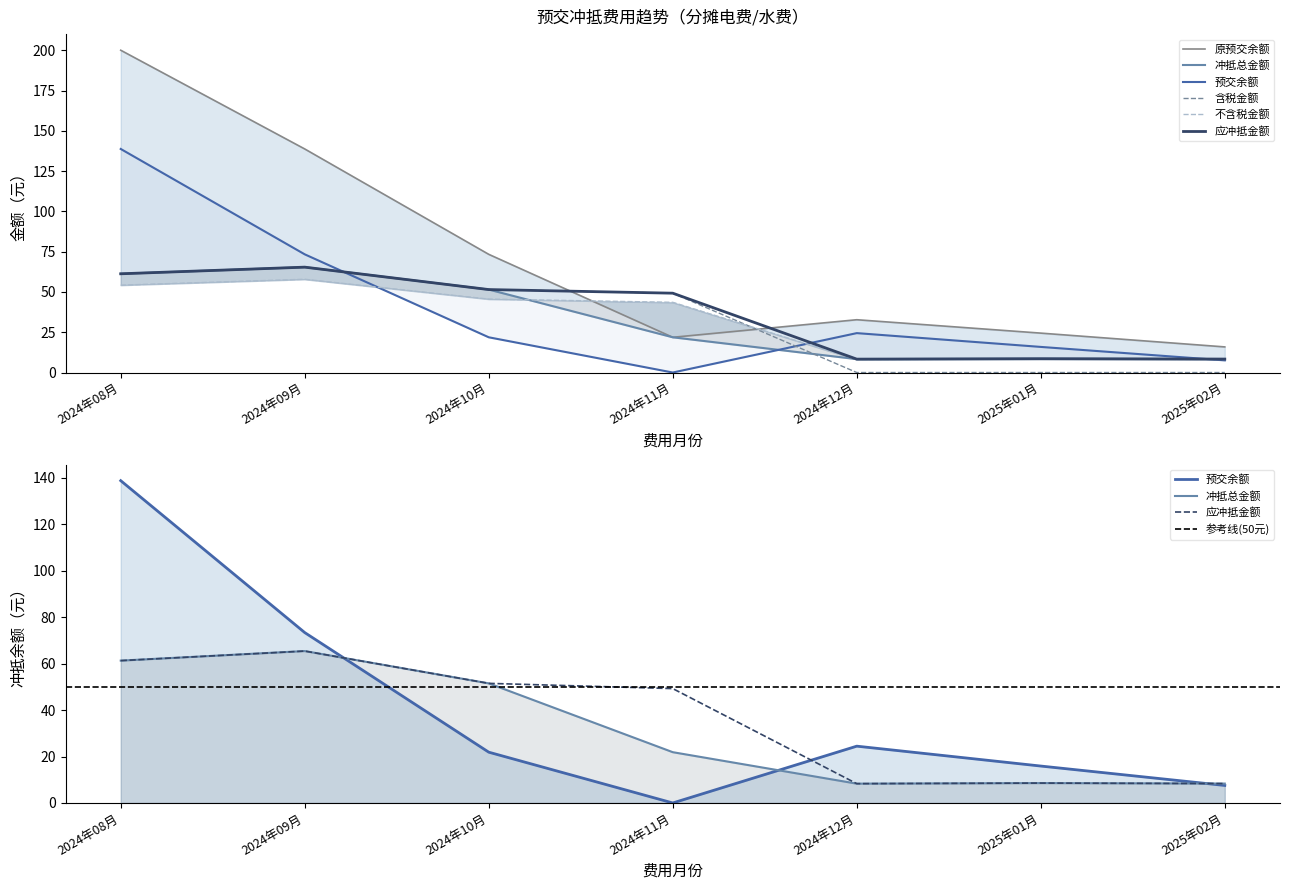

What are all the series names shown in the legend?

含税金额, 应冲抵金额, 原预交余额, 冲抵总金额, 预交余额, 不含税金额